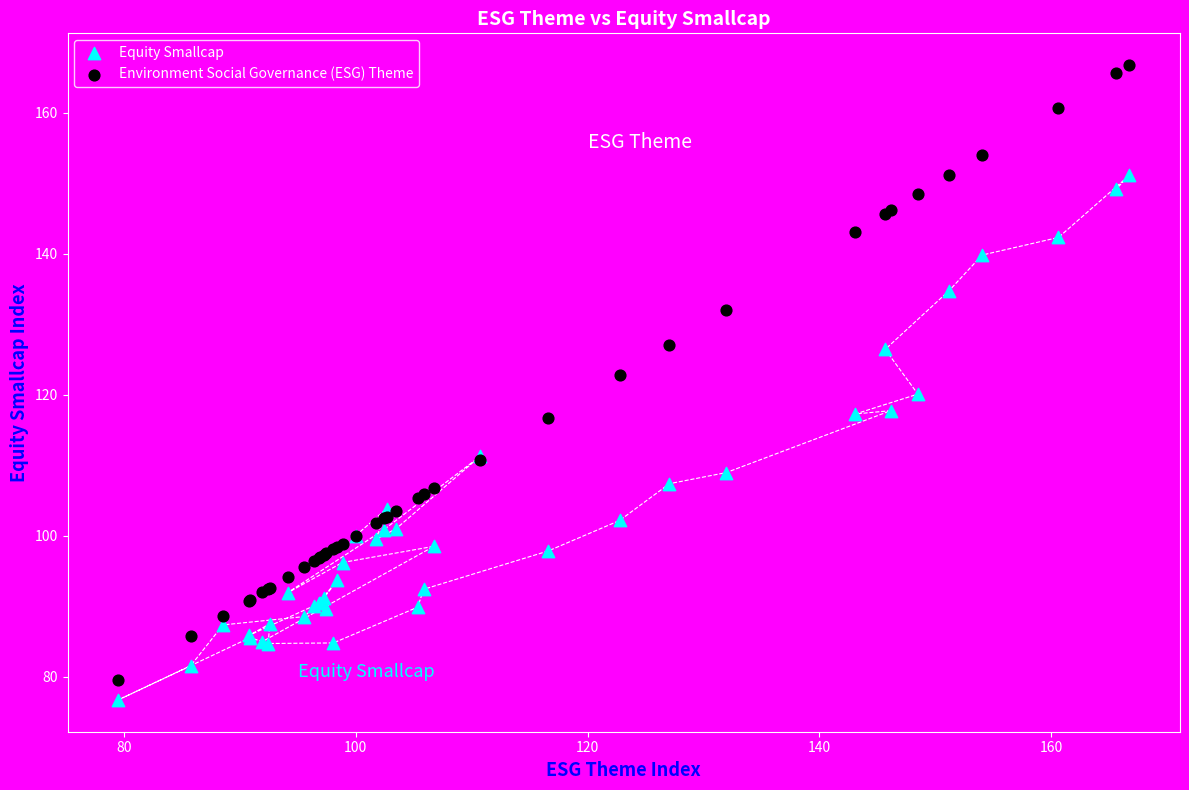

Which series contains the highest Y value?

Environment Social Governance (ESG) Theme